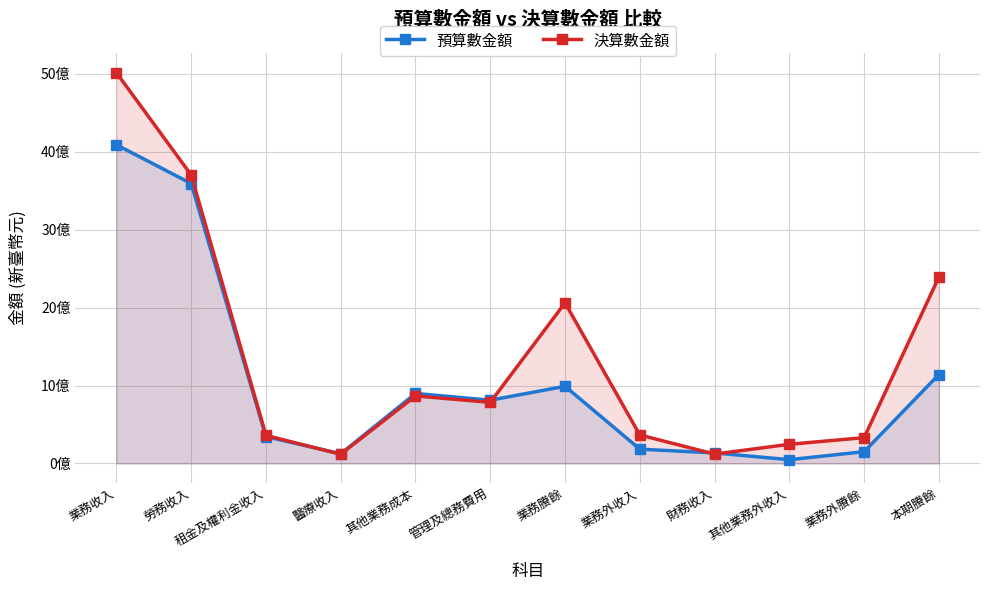

Reading right to left, extract all data points from this chart.

預算數金額: 本期賸餘=1141100000	業務外賸餘=150859000	其他業務外收入=48254000	財務收入=135209000	業務外收入=183463000	業務賸餘=990241000	管理及總務費用=811758000	其他業務成本=898165000	醫療收入=124129000	租金及權利金收入=344728000	勞務收入=3591895000	業務收入=4088964000
決算數金額: 本期賸餘=2391446965	業務外賸餘=331130300	其他業務外收入=245902051	財務收入=120036157	業務外收入=365938208	業務賸餘=2060316665	管理及總務費用=783964933	其他業務成本=866214797	醫療收入=117725128	租金及權利金收入=360169799	勞務收入=3701554318	業務收入=5014101405